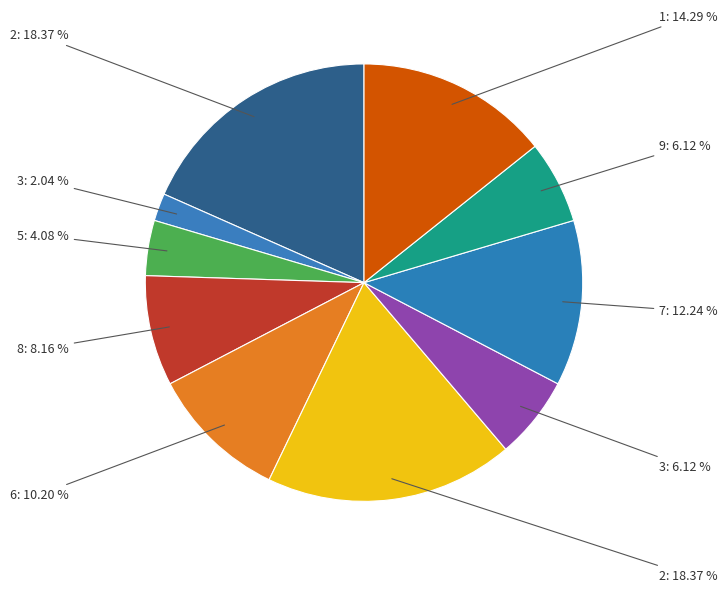

Which slice is the smallest?

3